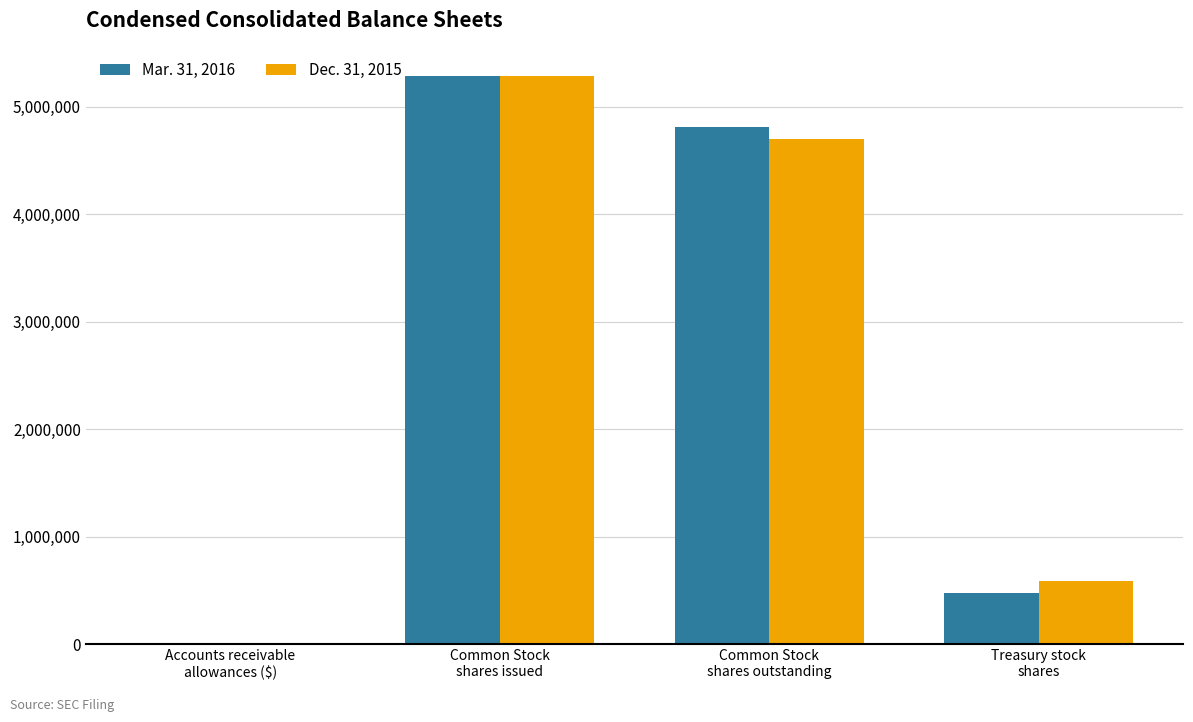

What is the greatest value displayed?

5284500